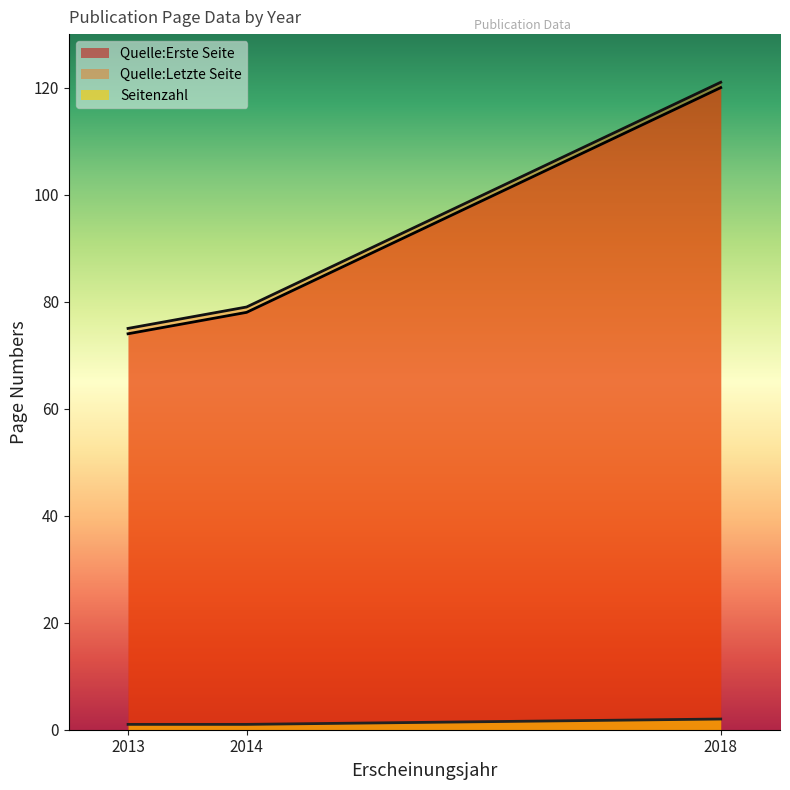

Which series has the largest range (max minus min)?

Quelle:Erste Seite